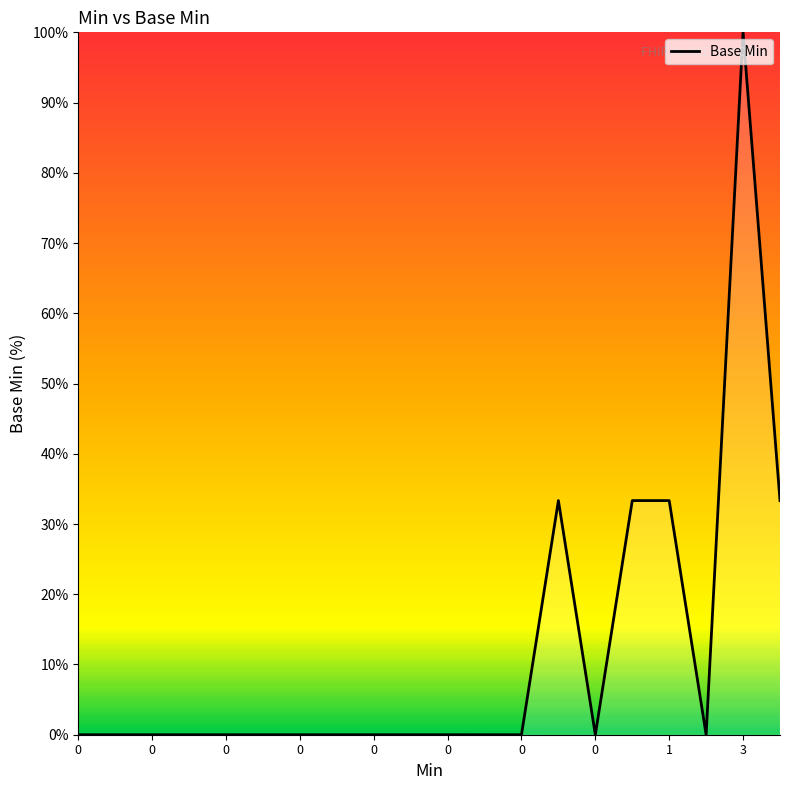

What is the difference between the second highest and second lowest values?

33.3